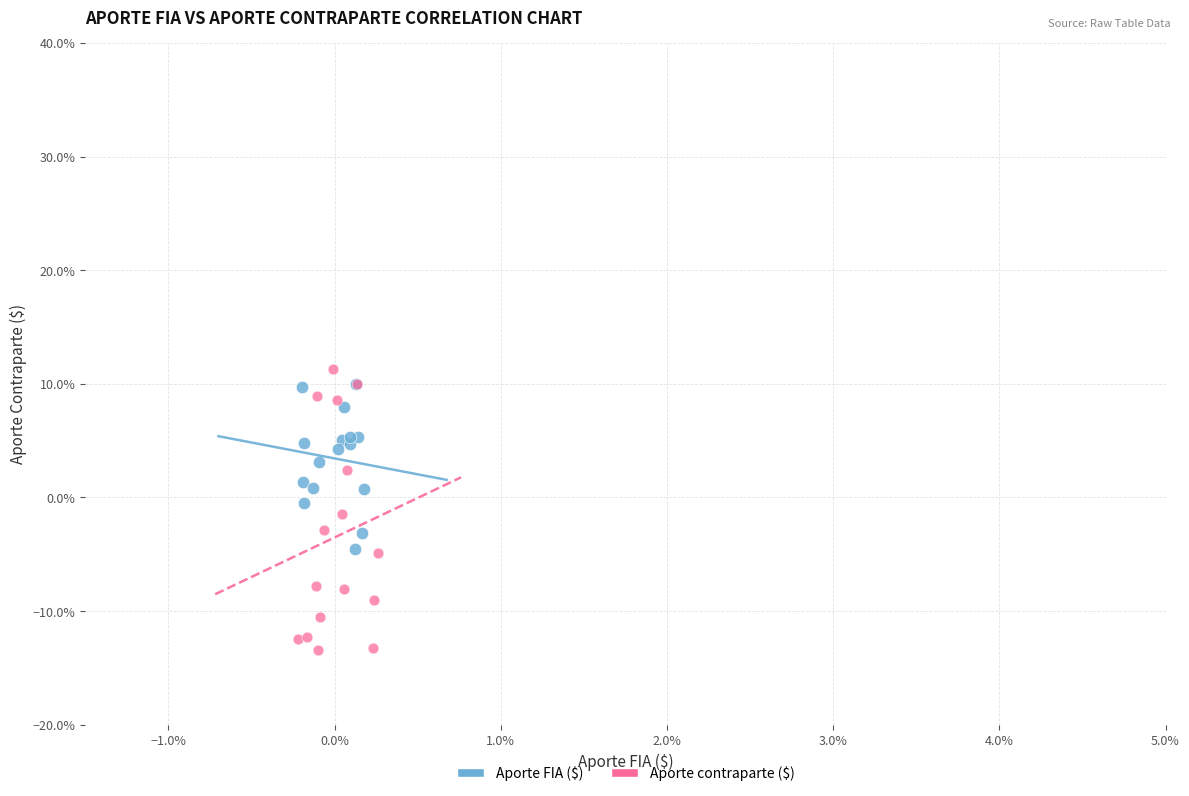

What are all the series names shown in the legend?

Aporte FIA ($), Aporte contraparte ($)